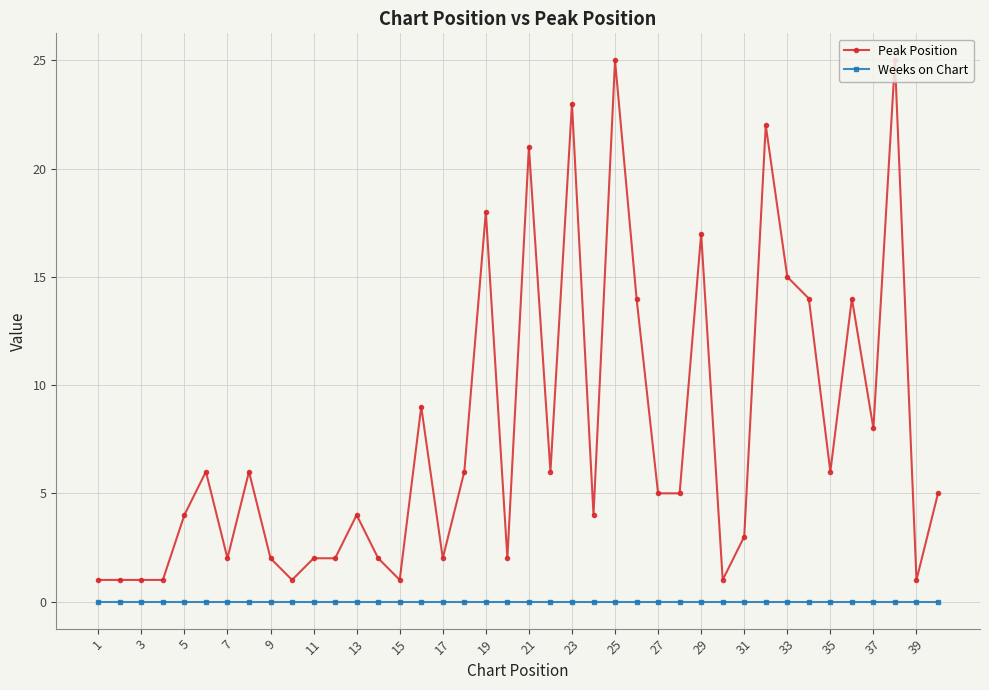

What is the value of the Peak Position point at the 31st from the left?

3